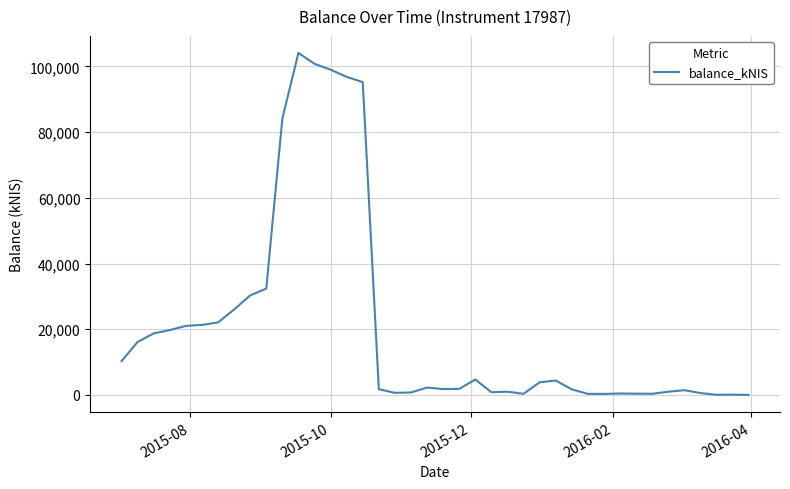

What is the difference between the maximum and minimum values?

104055.3